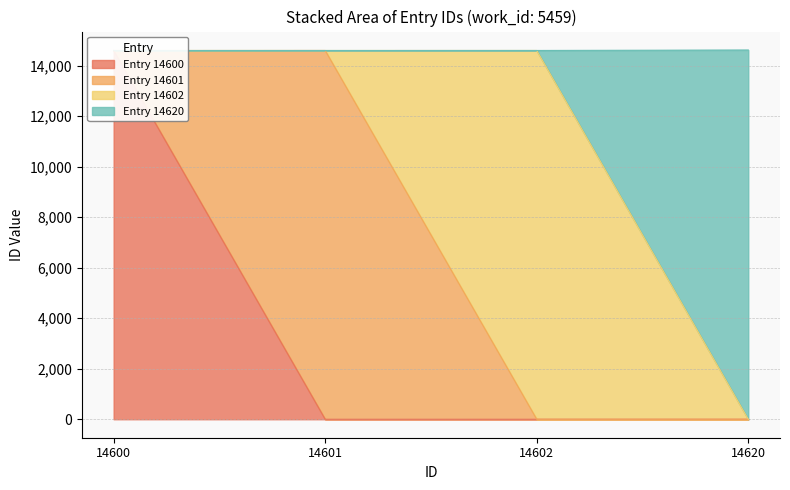

How many data points are less than 14602?

2